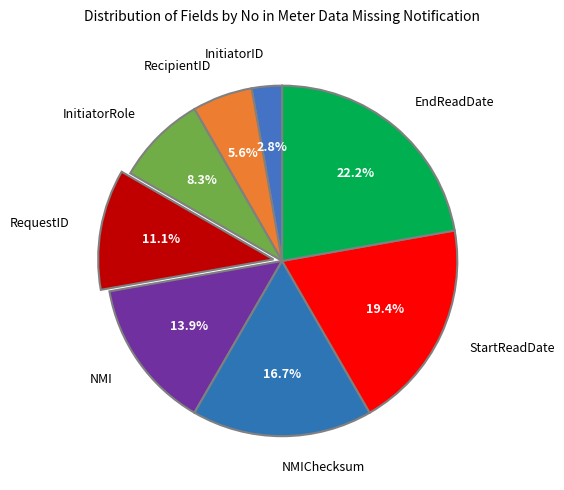

To the nearest percent, what is the average slice percentage?

12%